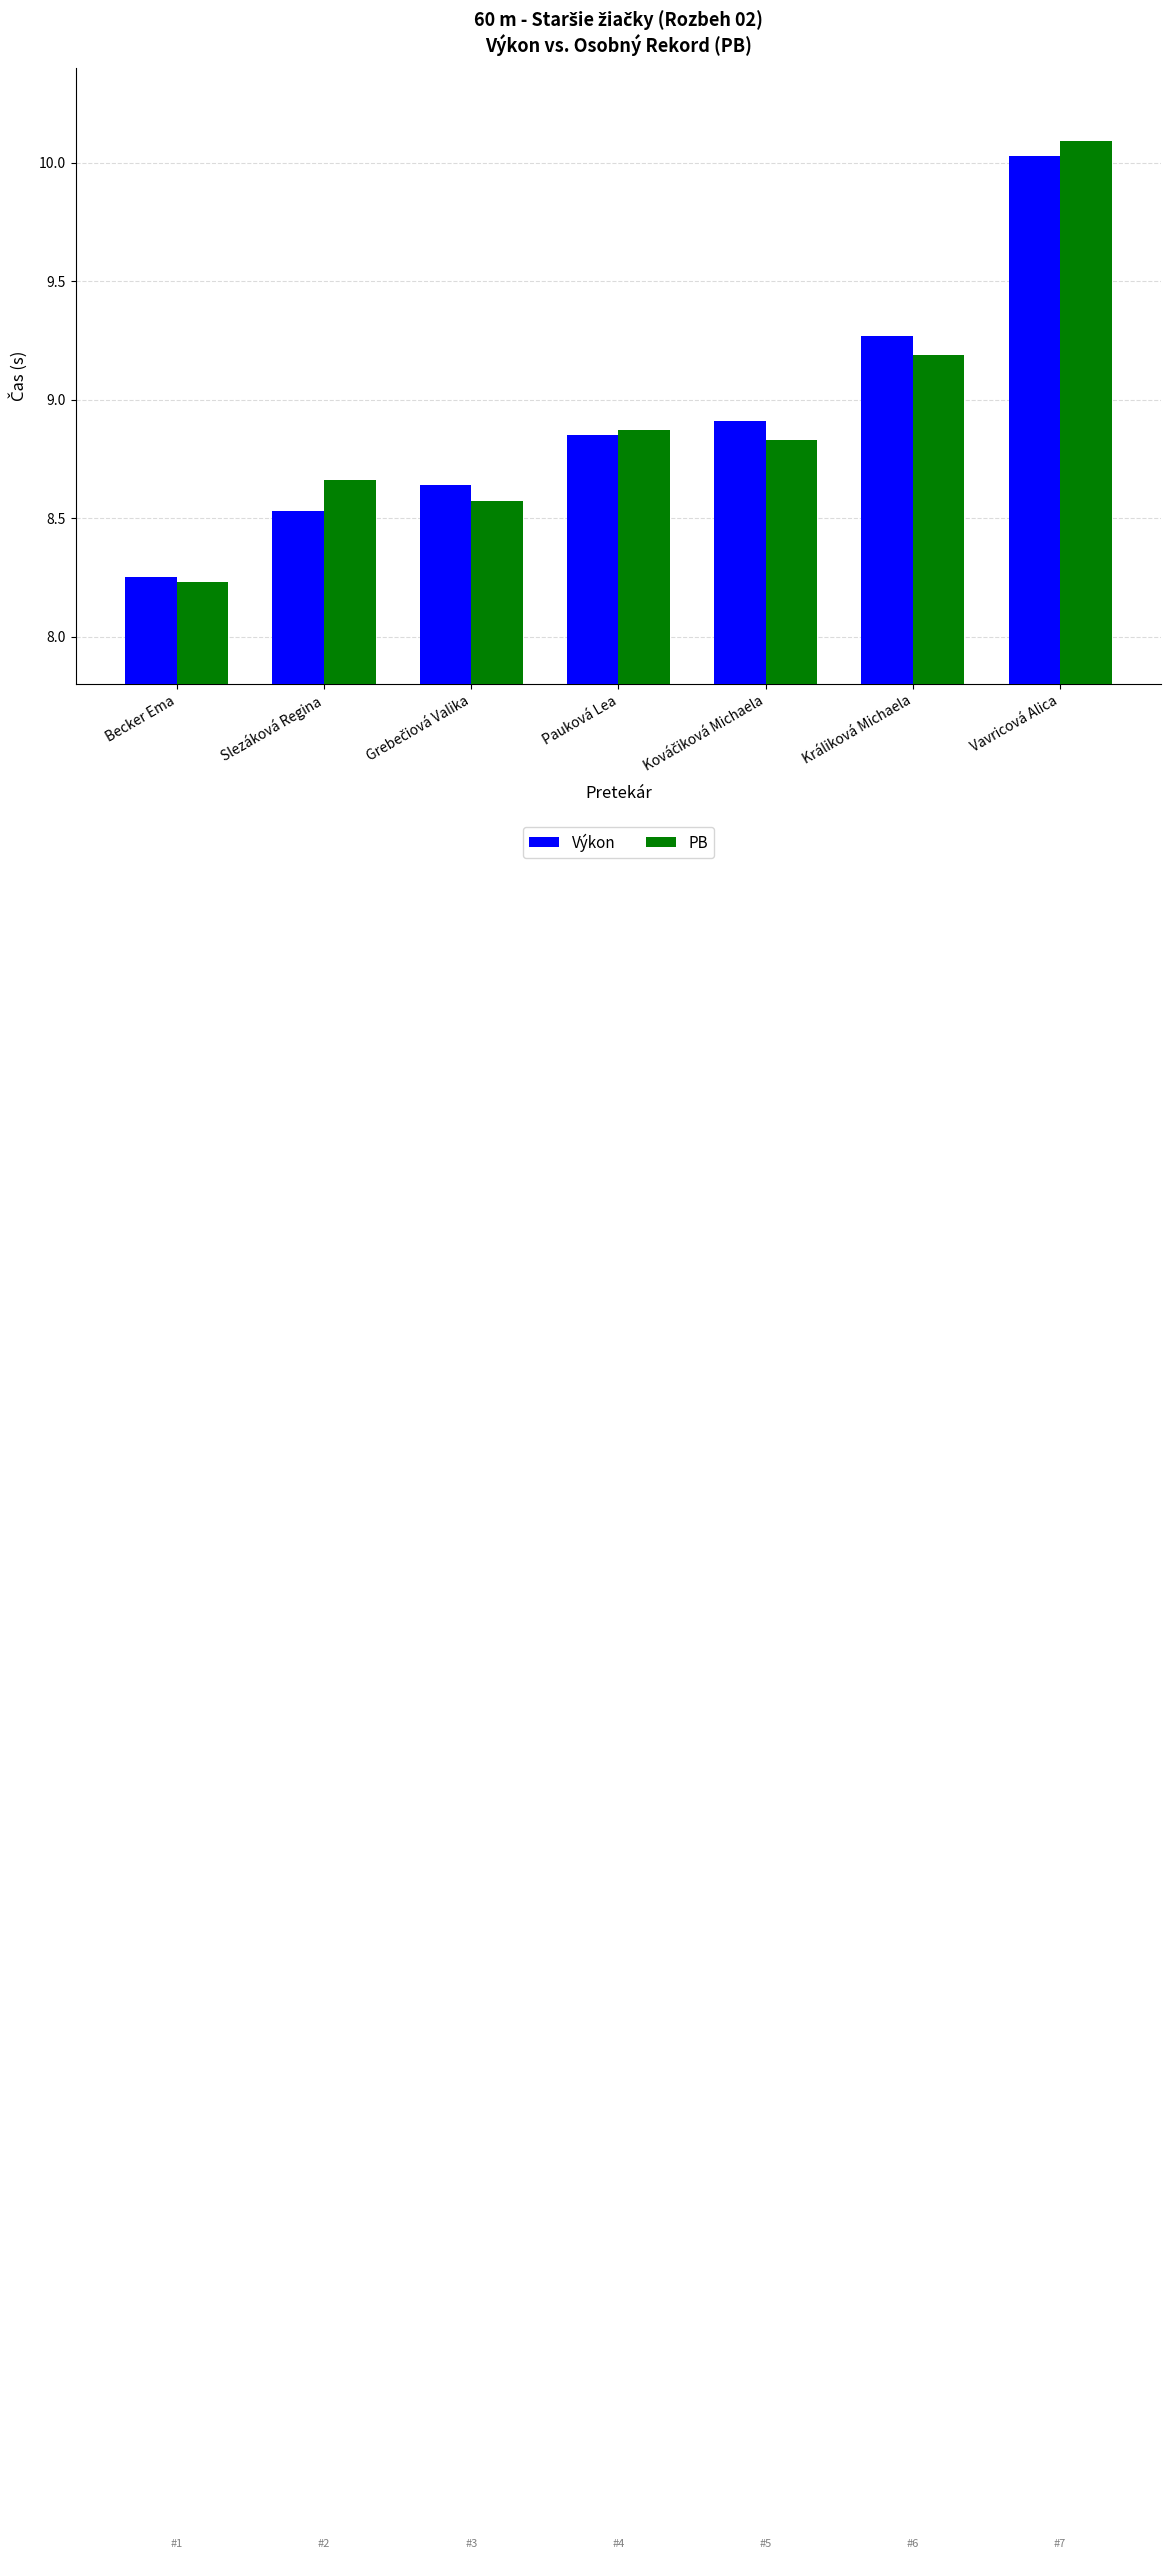

Which series changed the most between Becker Ema and Králiková Michaela?

Výkon